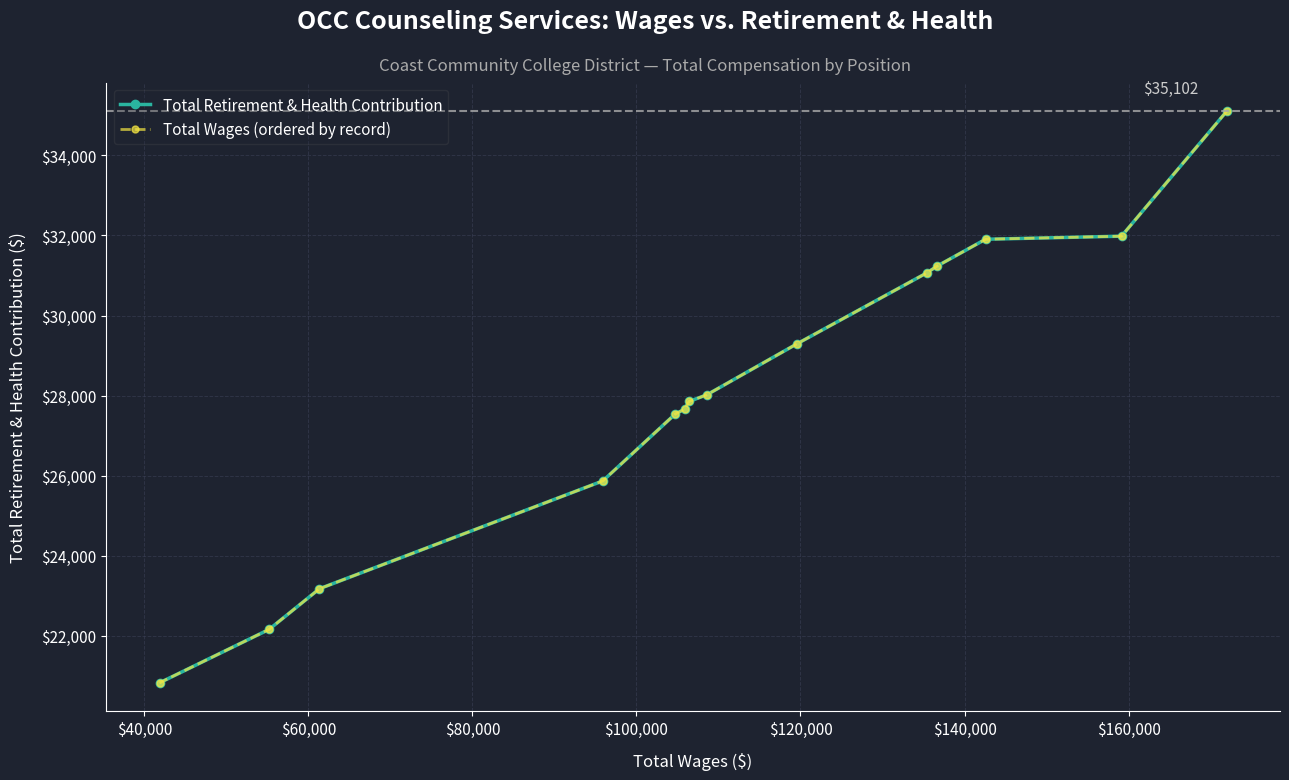

Reading left to right, extract all data points from this chart.

Total Retirement & Health Contribution: 20823	22156	23174	25868	27536	27663	27853	28020	29293	31066	31238	31906	31983	35102
Total Wages (ordered by record): 35102	31983	31906	31238	31066	29293	28020	27853	27663	27536	25868	23174	22156	20823